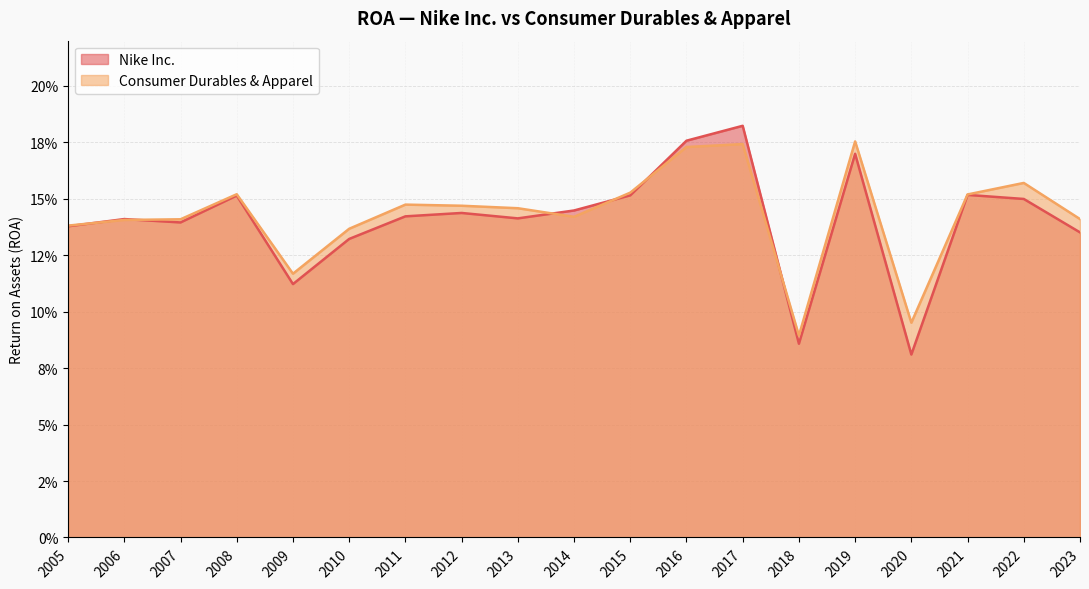

Which series has the largest range (max minus min)?

Nike Inc.